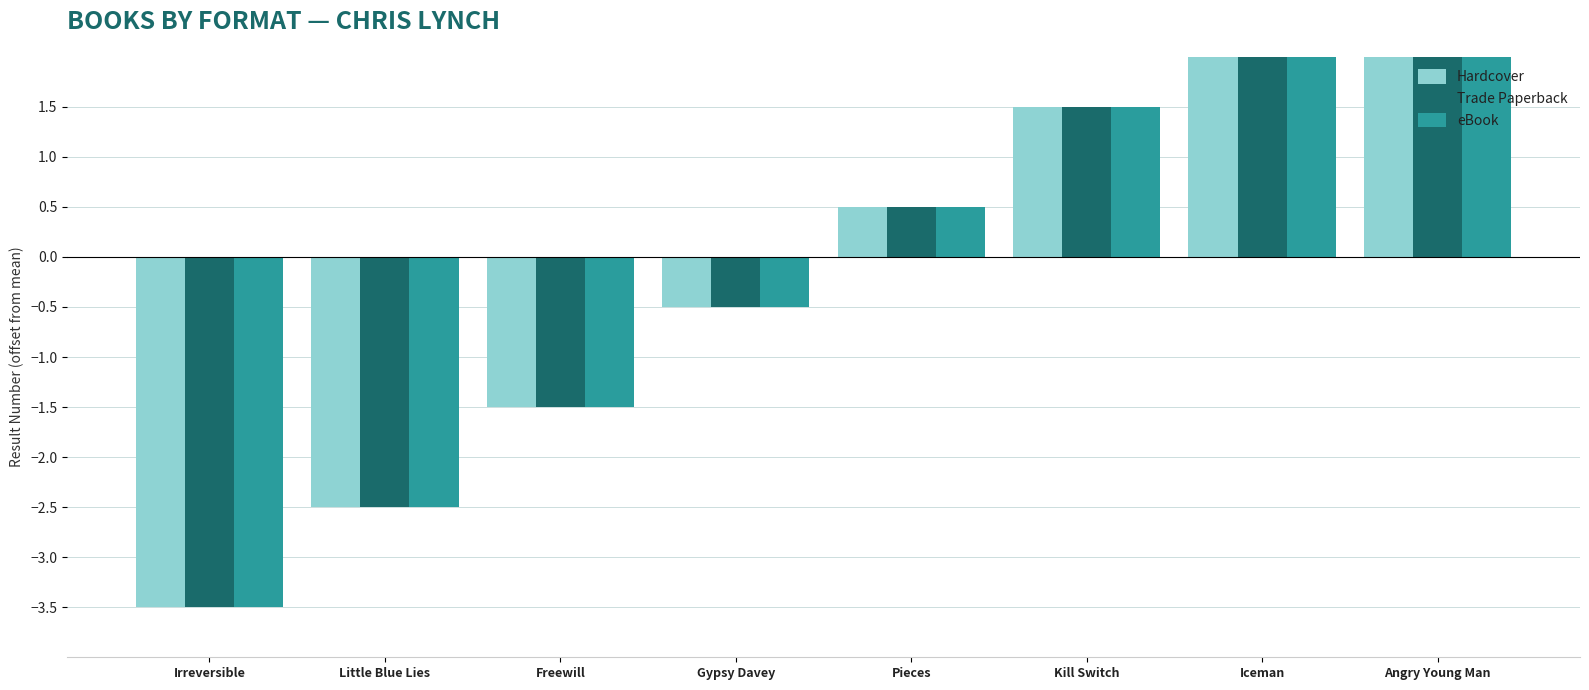

The Hardcover series shows -1.3 at Little Blue Lies. True or false?

False